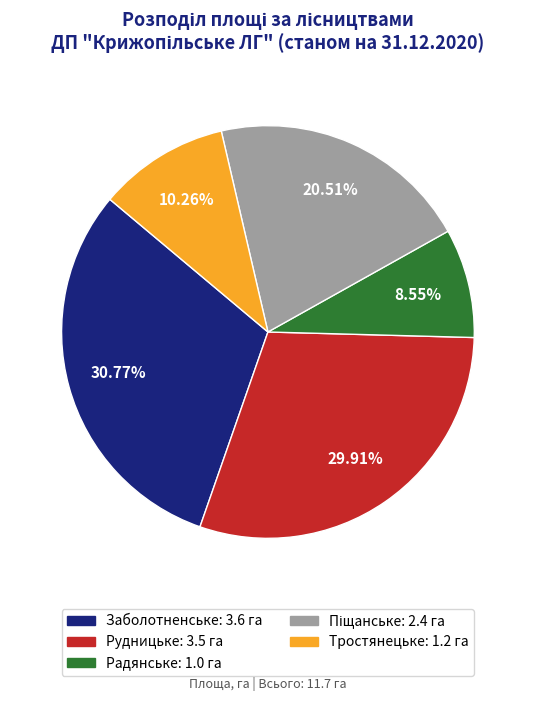

What percentage is the Радянське slice, to the nearest percent?

9%